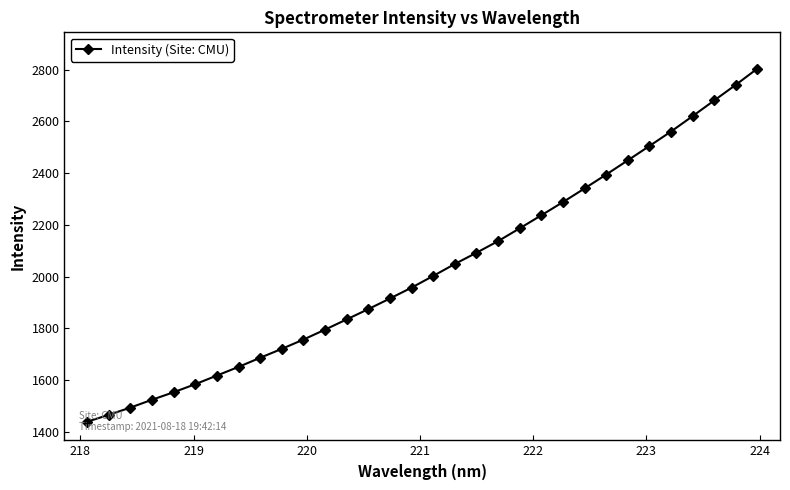

True or false: there are more than 2 points higher than both neighbors.

False